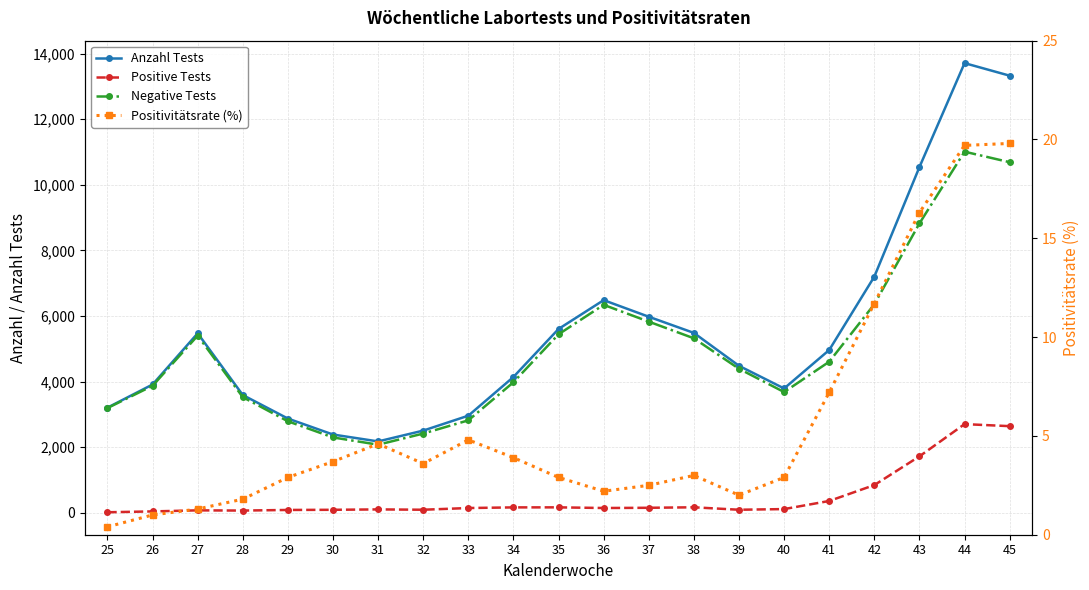

Which category has the lowest value in the Anzahl Tests series?

31